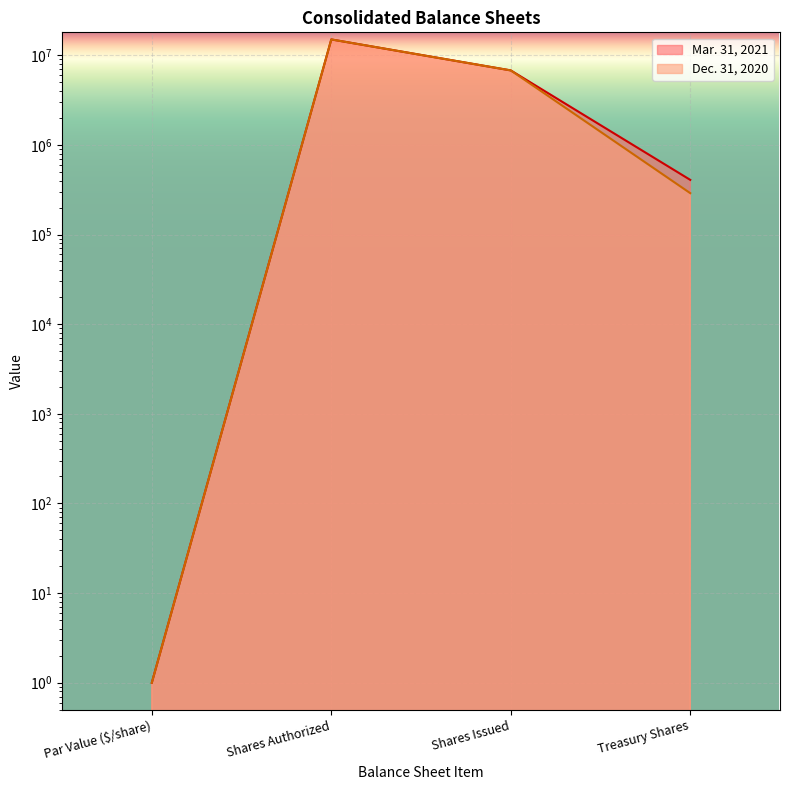

What are all the series names shown in the legend?

Mar. 31, 2021, Dec. 31, 2020